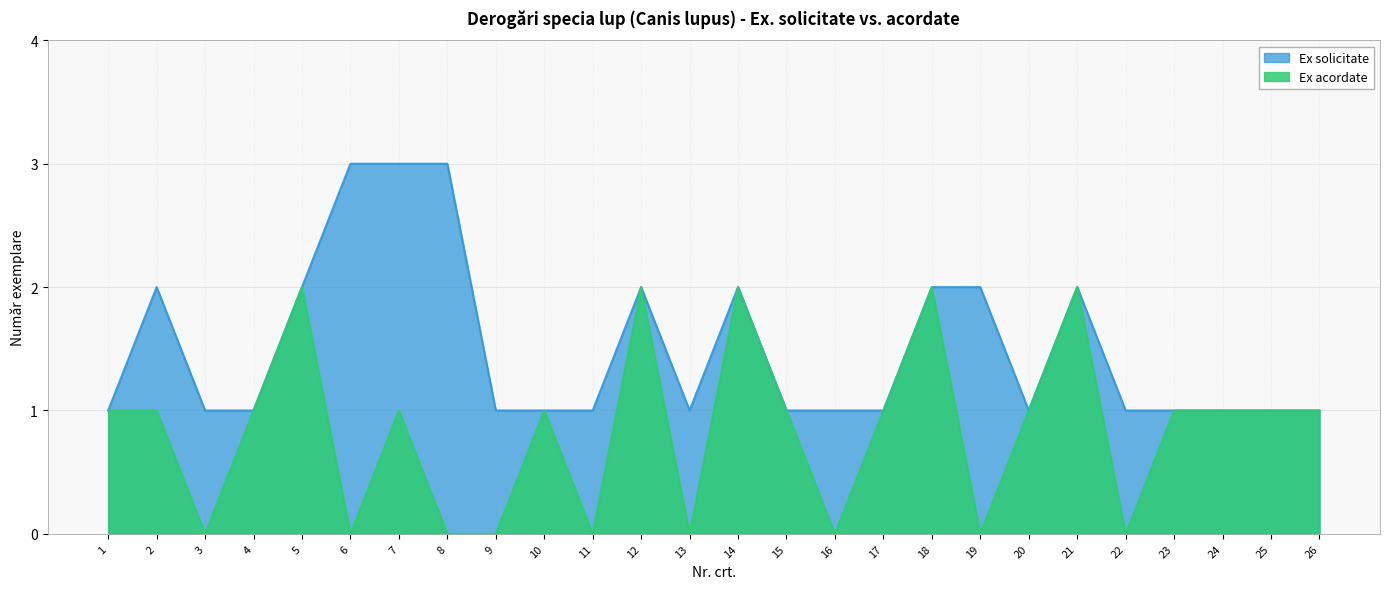

How many series are shown in this chart?

2